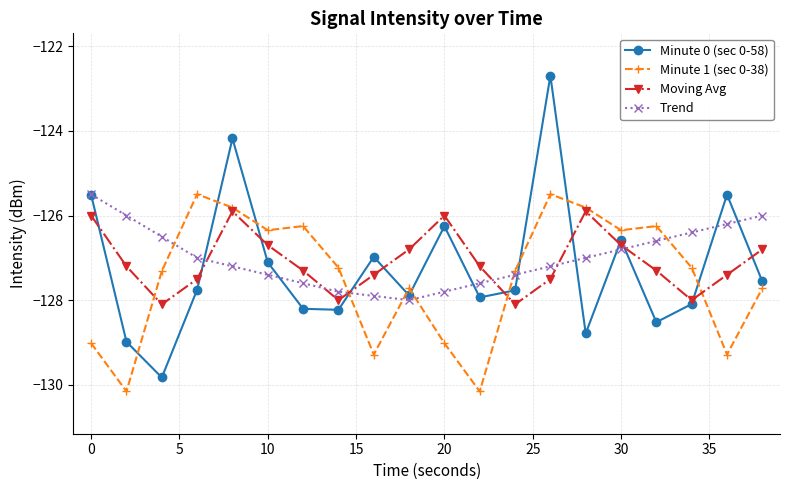

Which series has the widest spread of values?

Minute 0 (sec 0-58)